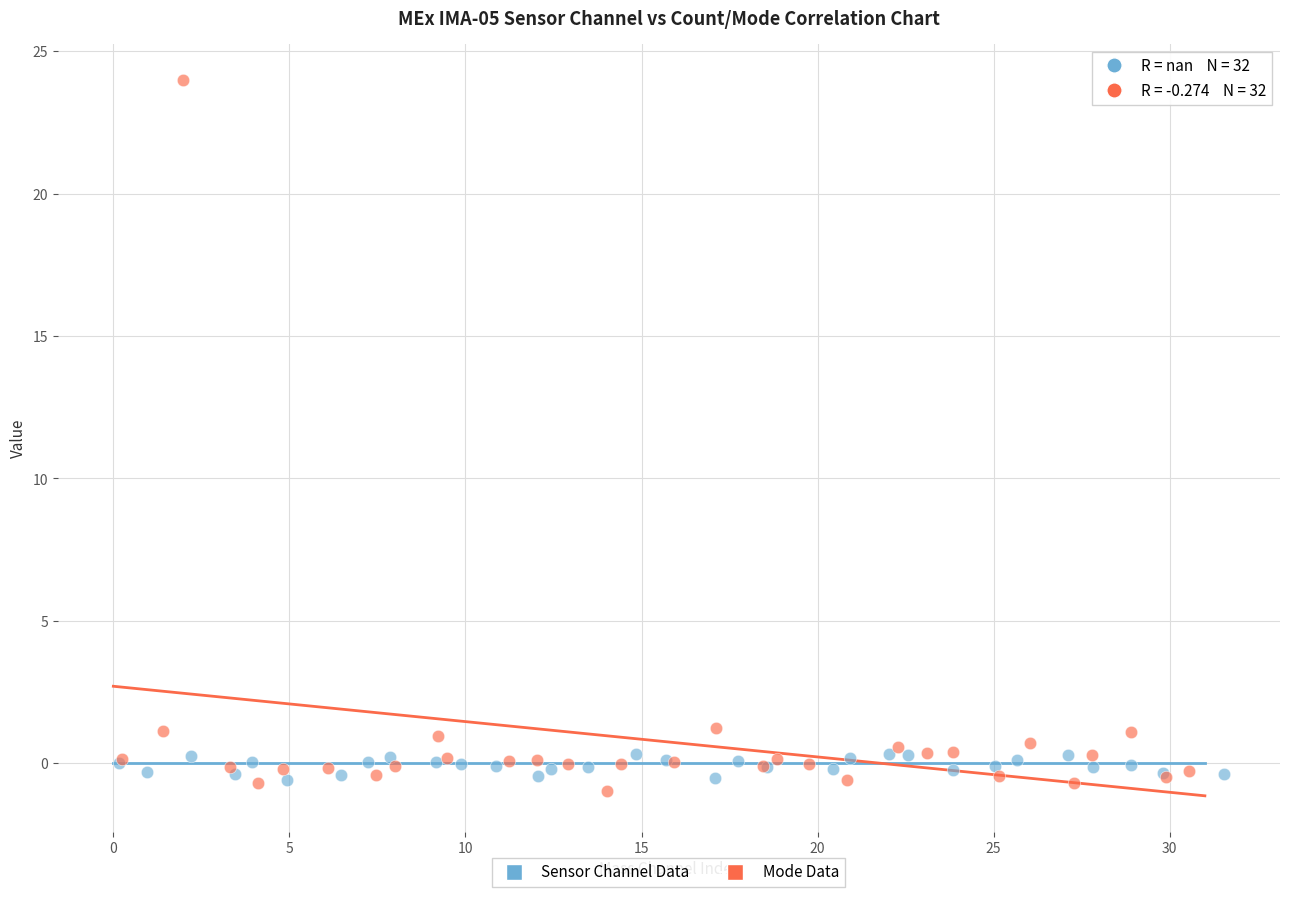

Which series reaches the maximum Y coordinate?

Mode Data